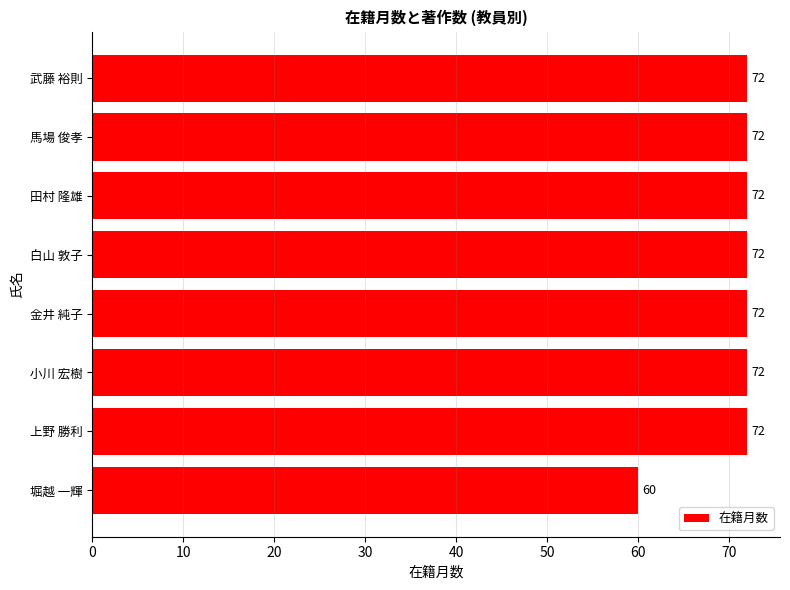

The chart shows a value of 72 at 金井 純子. True or false?

True